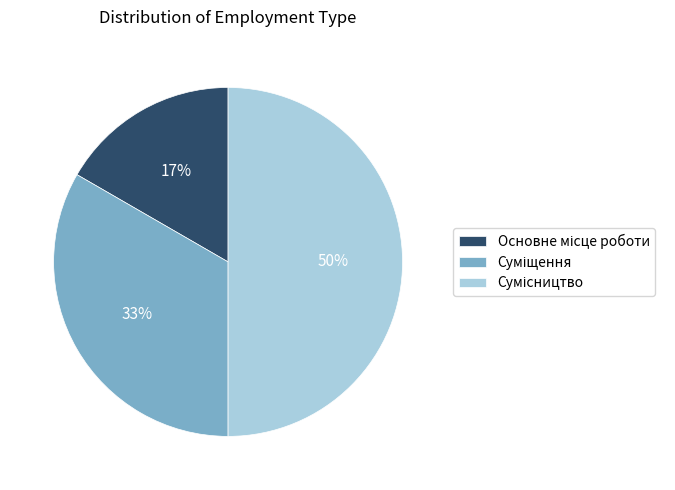

Count the number of slices in the pie.

3